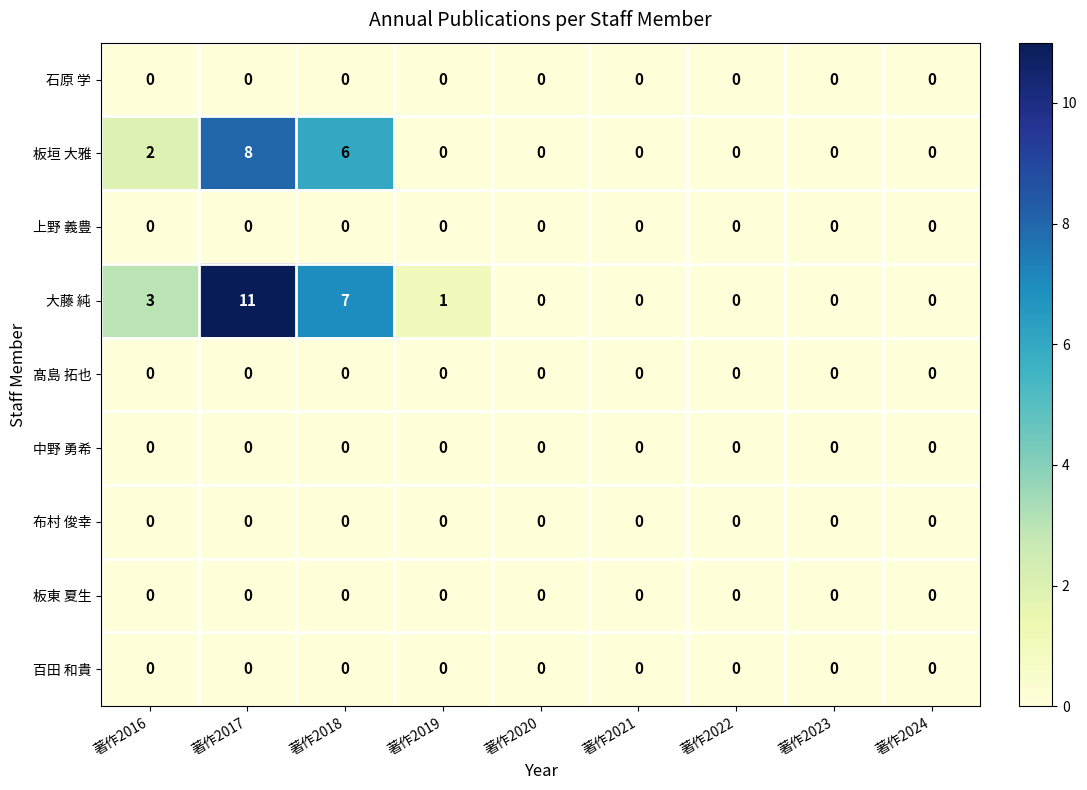

The value of 髙島 拓也 at 著作2024 is 0. True or false?

True